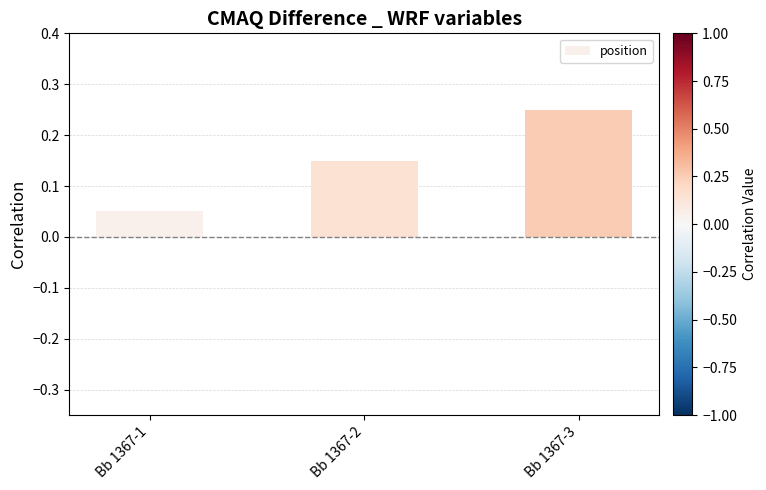

What is the sum of all values?

0.5